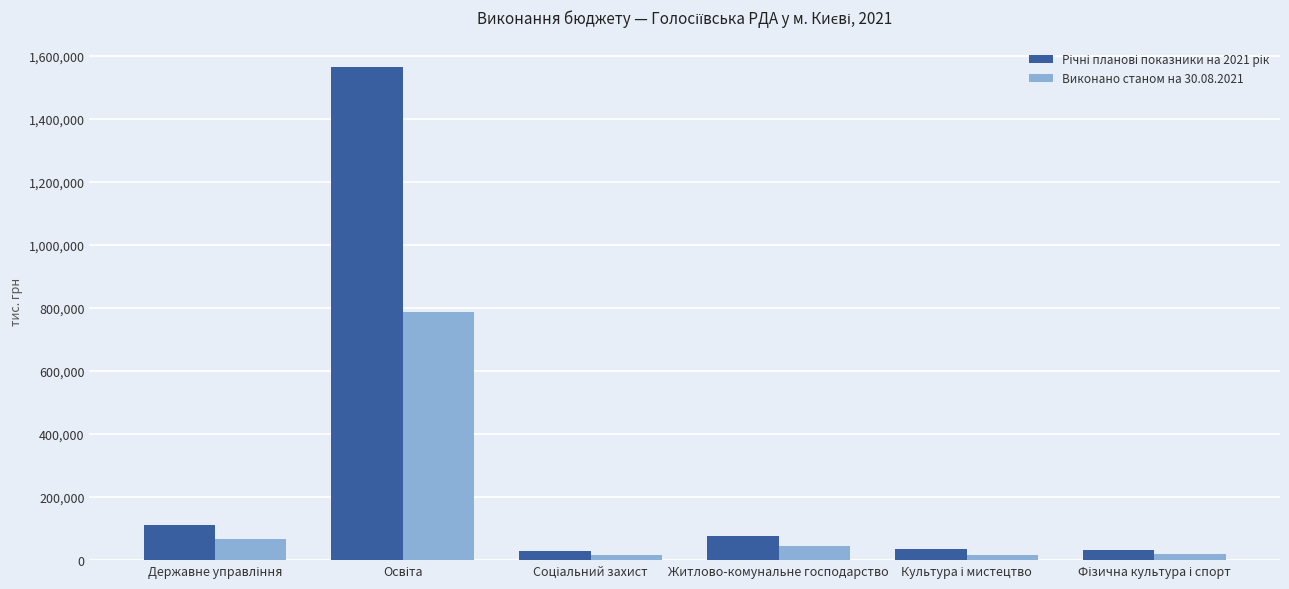

At how many categories does at least one series exceed 891076?

1